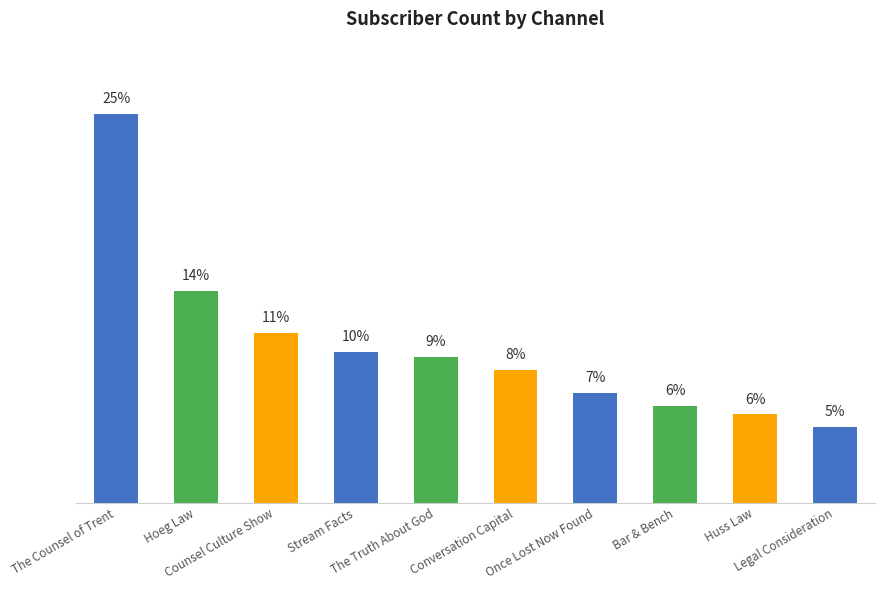

True or false: the data shows 50900 at Bar & Bench.

True